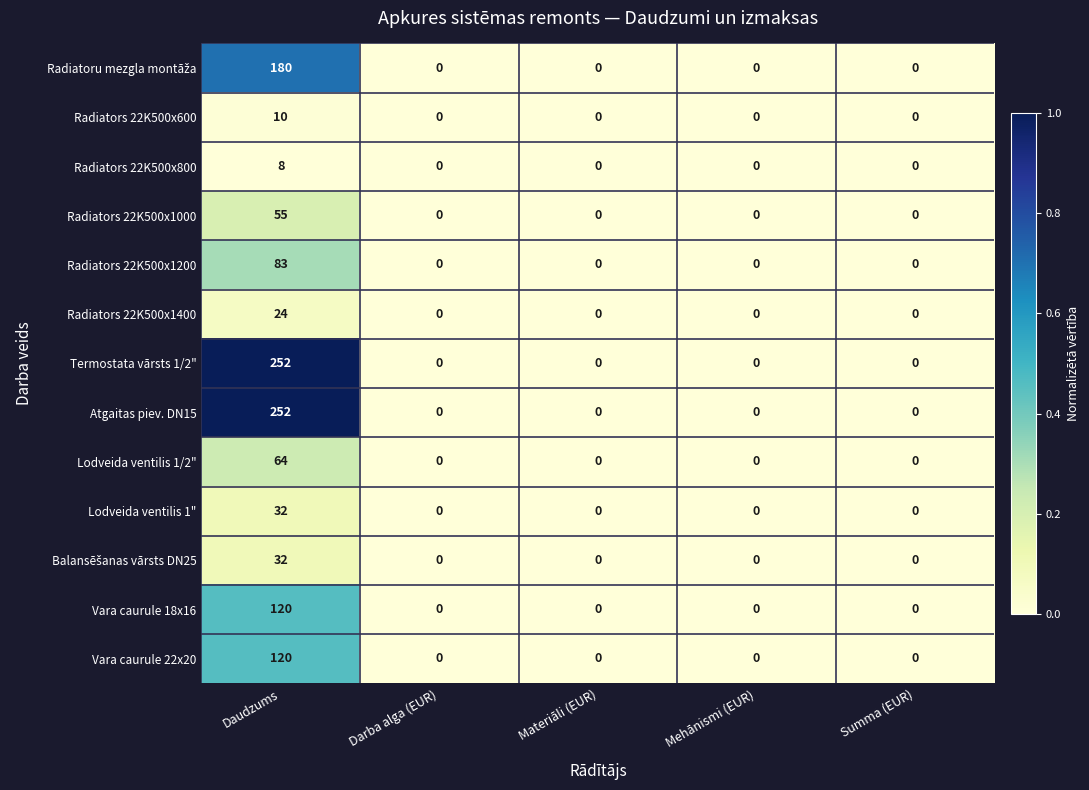

The Lodveida ventilis 1" series shows 0 at Darba alga (EUR). True or false?

True